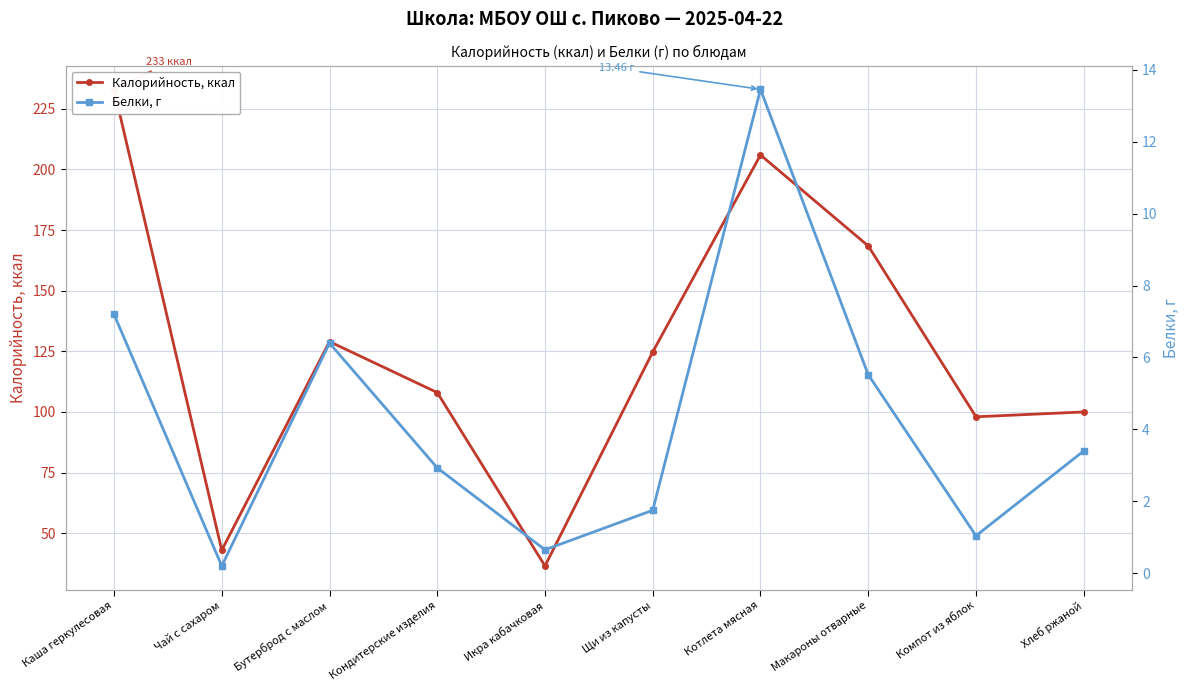

What is the label of the 2nd point from the right?

Компот из яблок